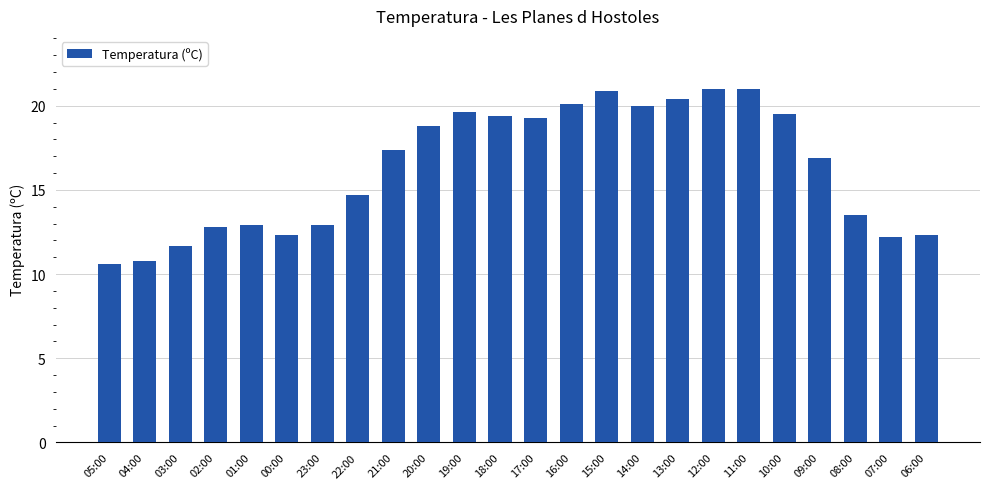

How many bars are there in total?

24